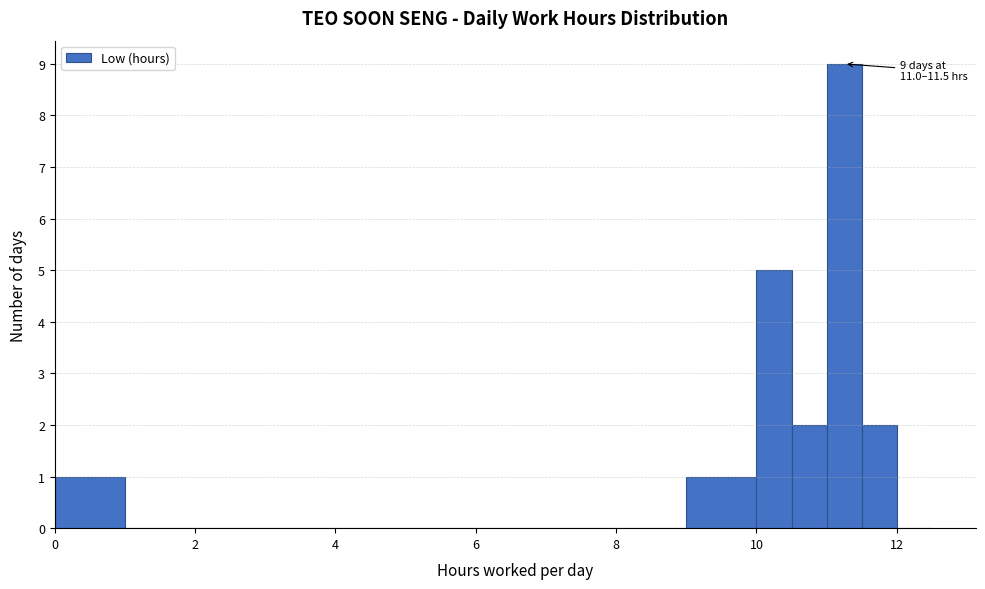

Around what value on the x-axis is the tallest bar? Give the approximate position of its centre, as read against the axis.

11.2